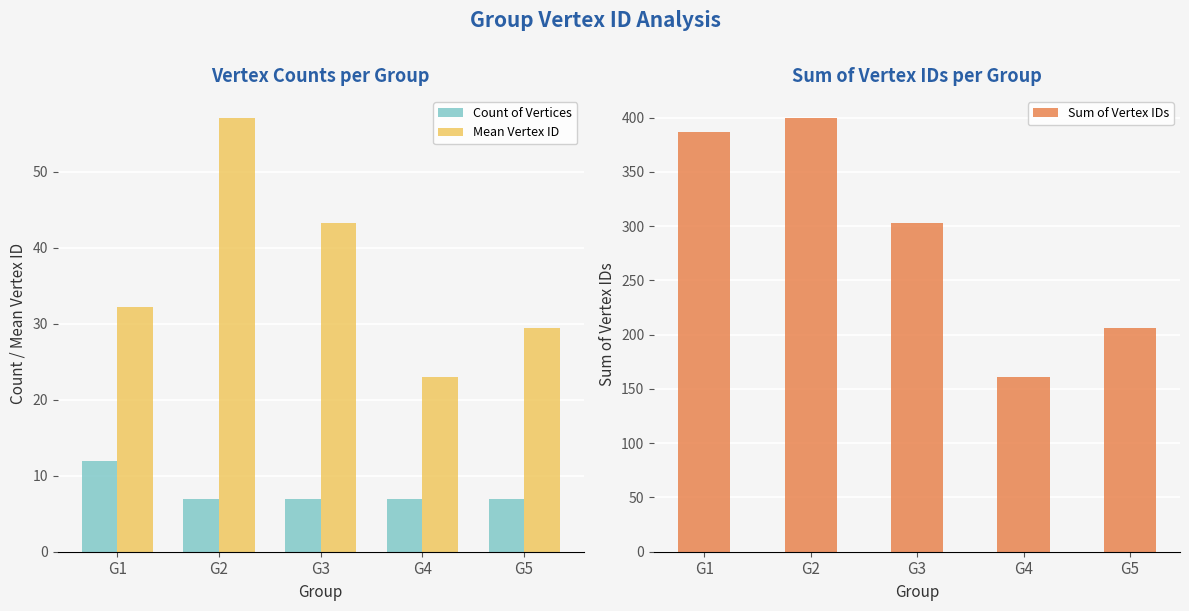

What is the average value of the Sum of Vertex IDs series?

291